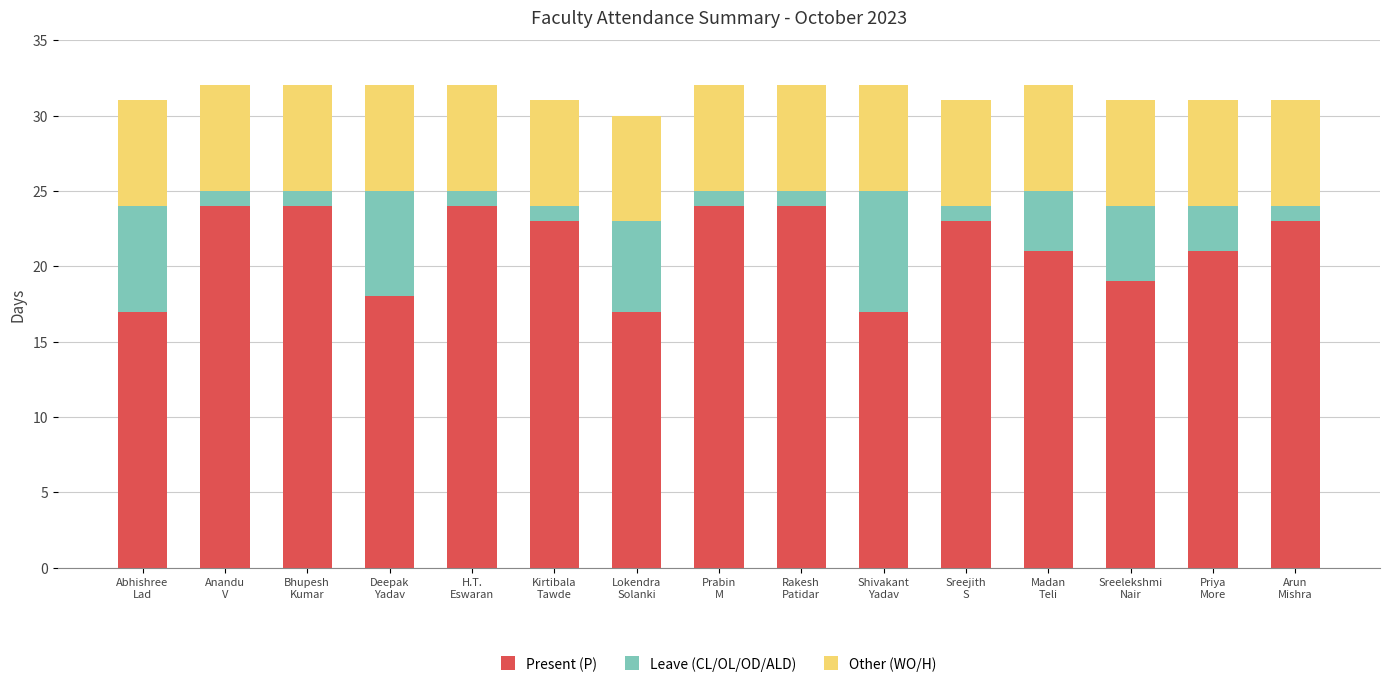

What is the maximum value for Present (P)?

24